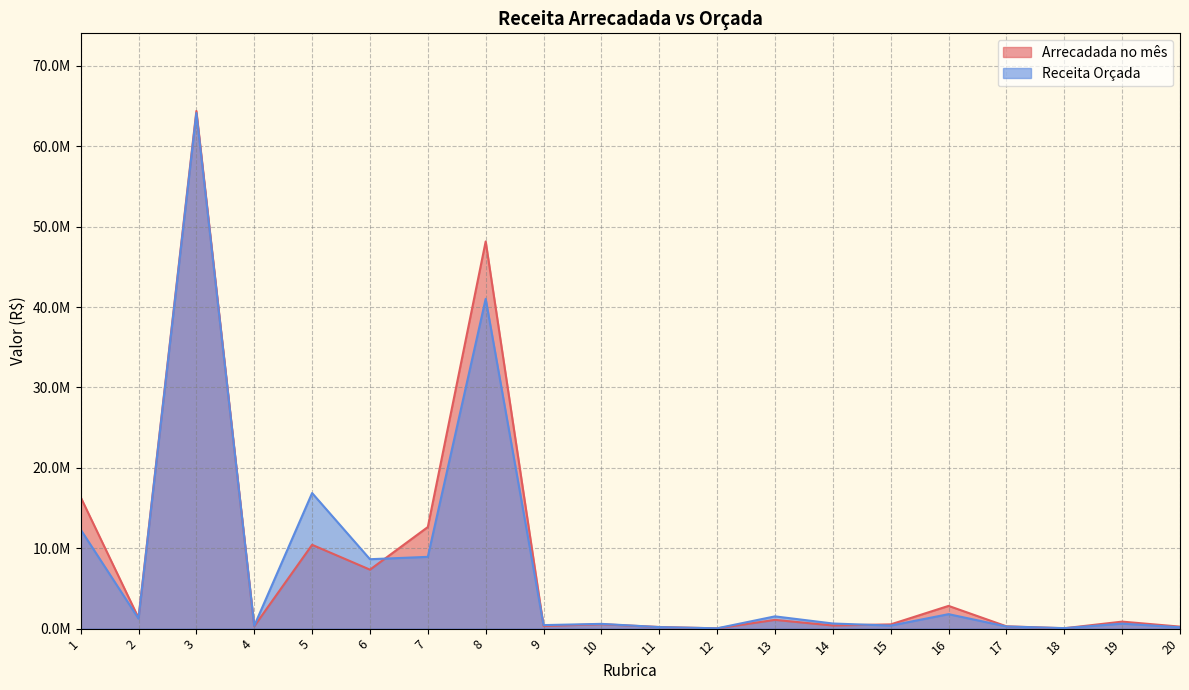

Rank the series at 5 from lowest to highest value.

Arrecadada no mês, Receita Orçada